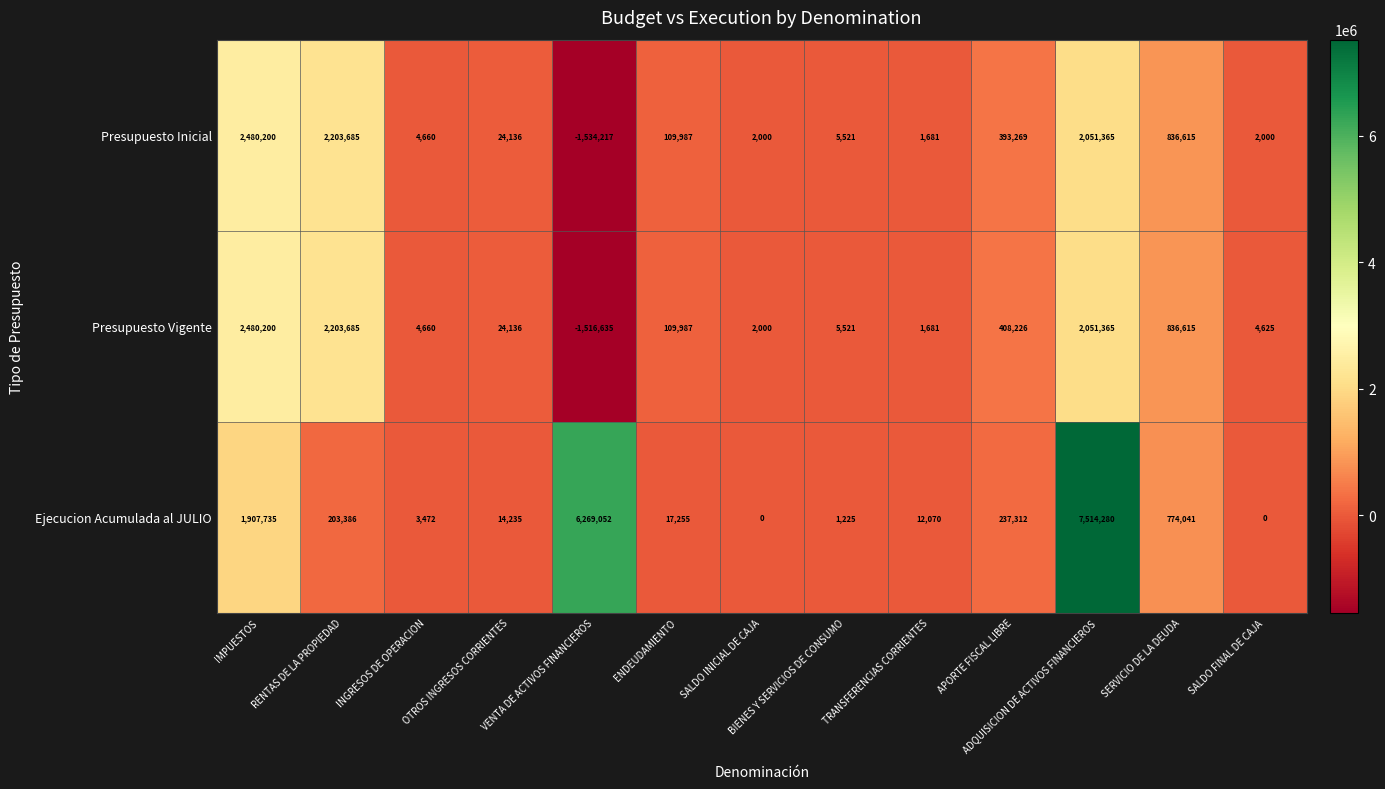

Between APORTE FISCAL LIBRE and ADQUISICION DE ACTIVOS FINANCIEROS, which series saw the biggest shift?

Ejecucion Acumulada al JULIO